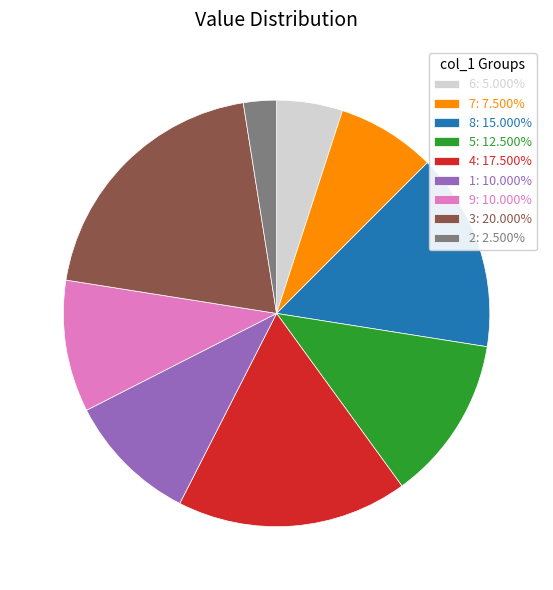

Is the sum of 2: 2.500% and 6: 5.000% greater than half?

No